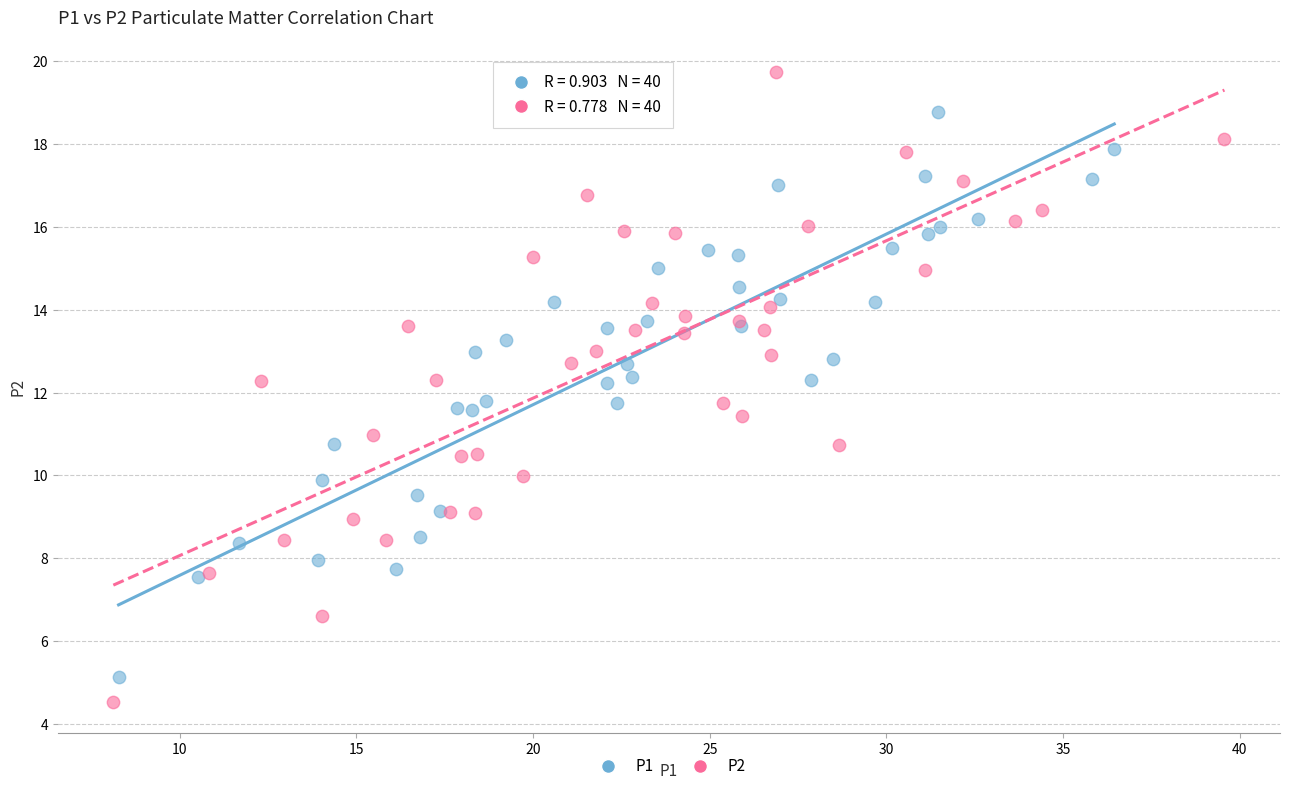

Which series contains the highest Y value?

P2